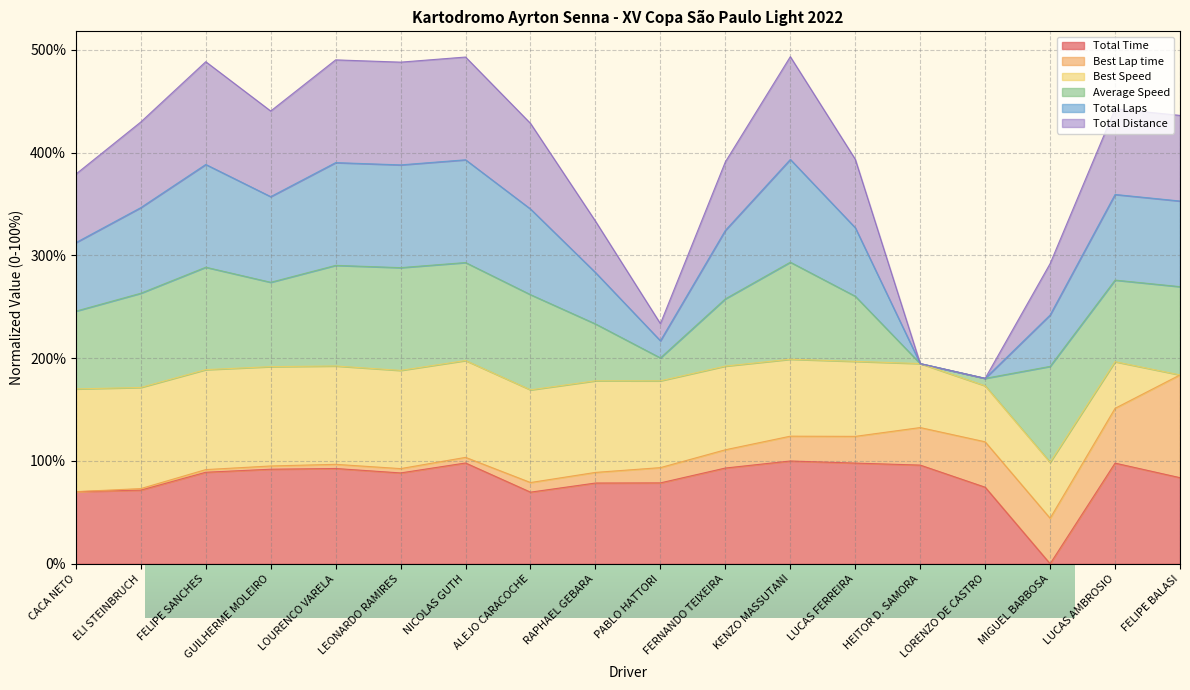

How many data points in Total Time are above 89?

9